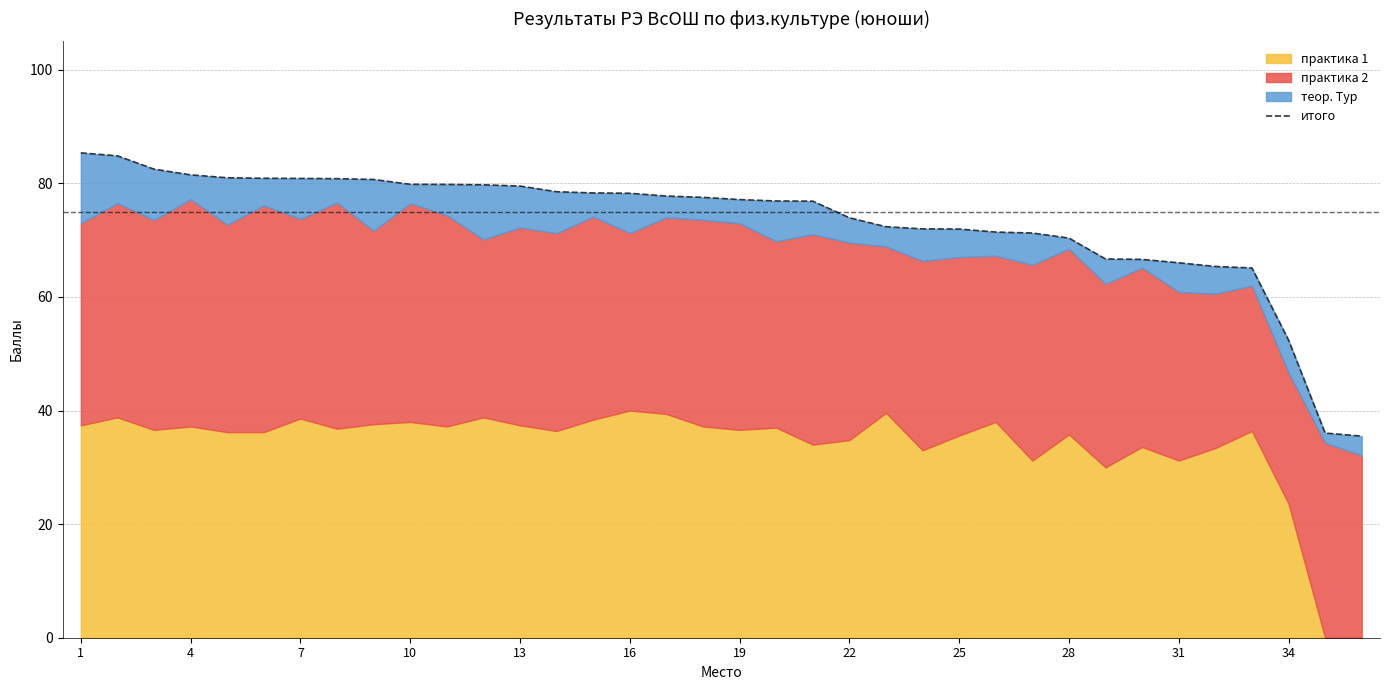

How many categories are shown in the chart?

36